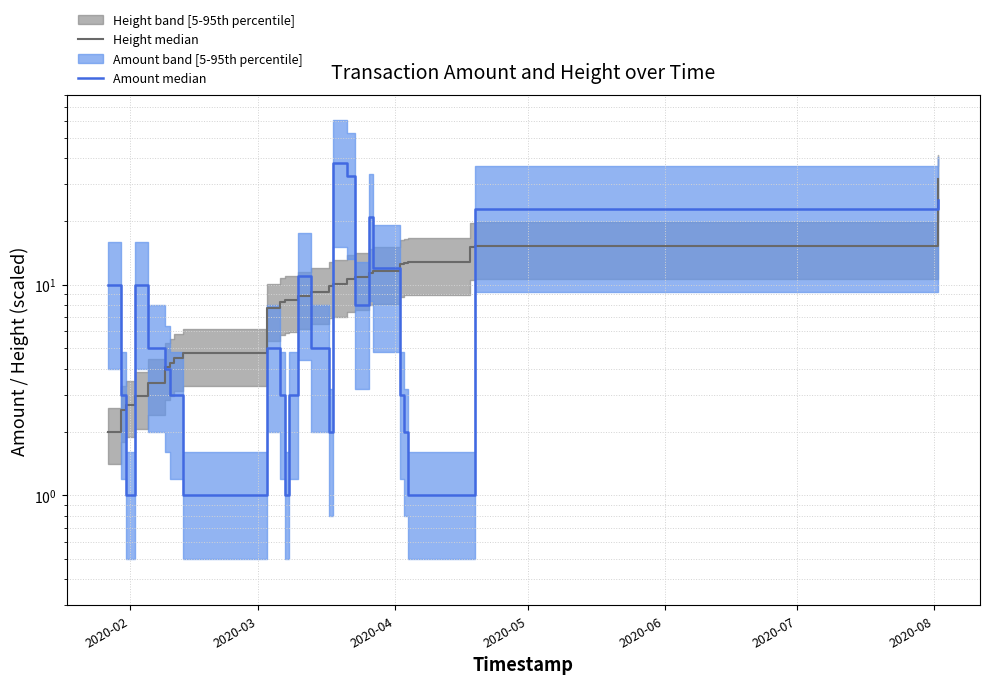

Is the value of Height median at 13 greater than the value of Amount median at 14?

Yes